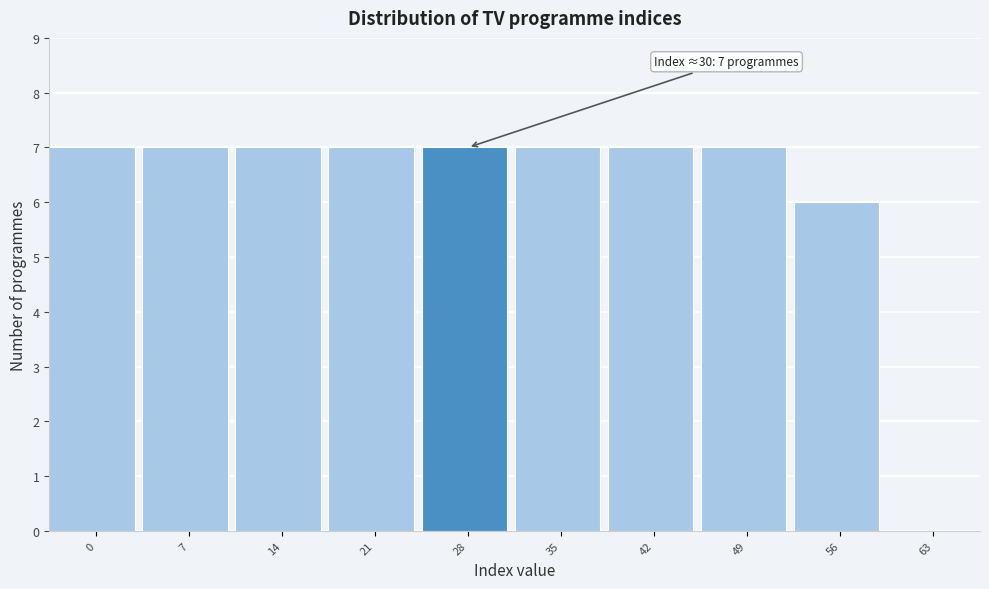

Reading left to right, transcribe all the data shown in this chart.

0=7	7=7	14=7	21=7	28=7	35=7	42=7	49=7	56=6	63=0